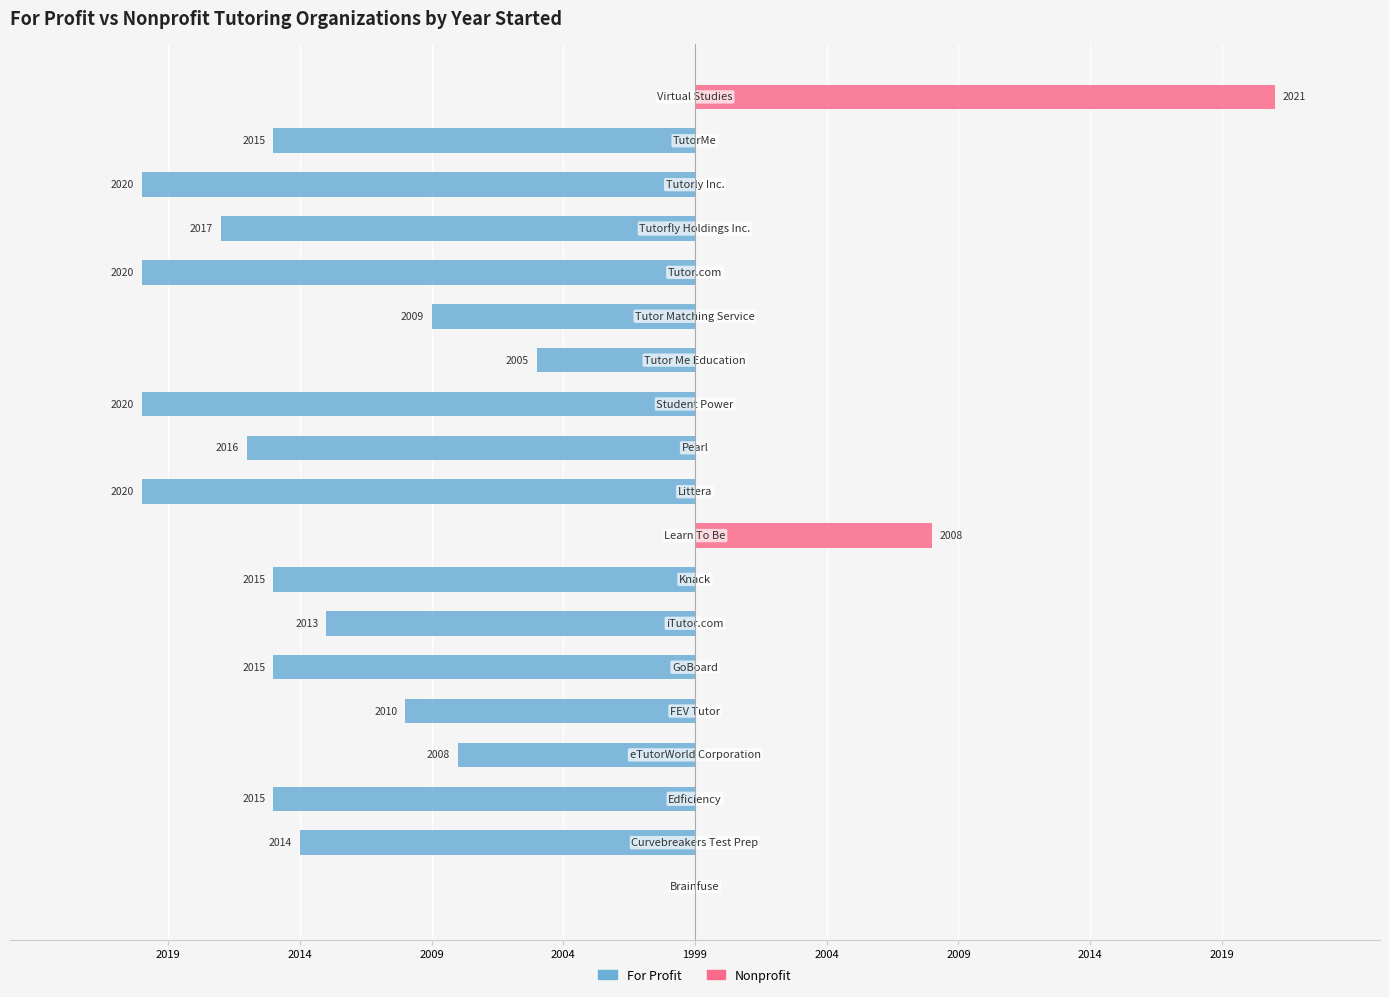

What is the minimum value for For Profit?

-21